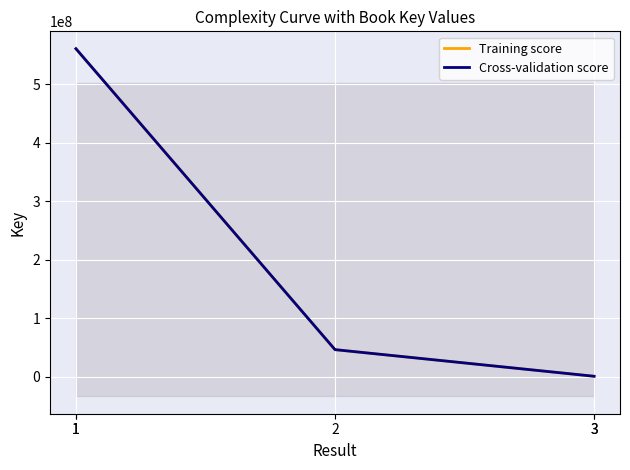

True or false: Cross-validation score has more than 1 points higher than both neighbors.

False